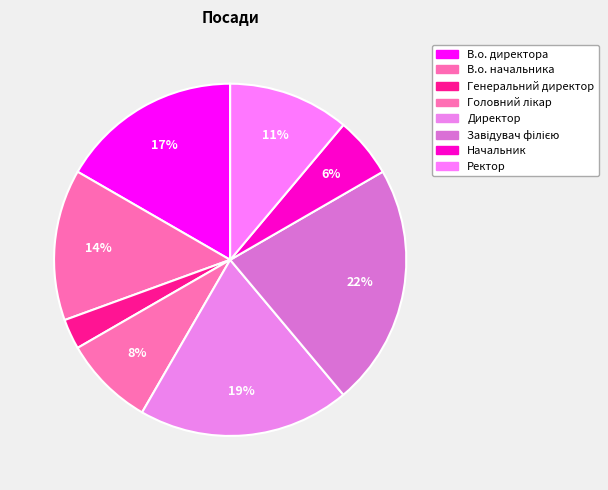

Which category has the biggest portion of the pie?

Завідувач філією